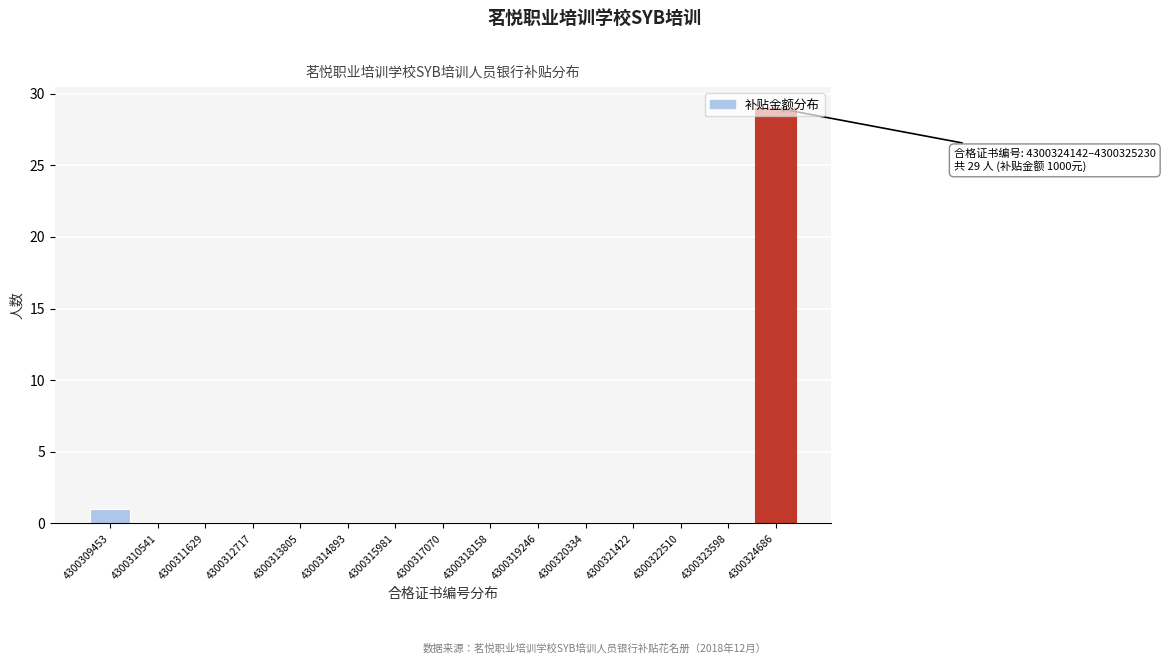

Over which range of the x-axis is the bar tallest?

4300324200 to 4300325200